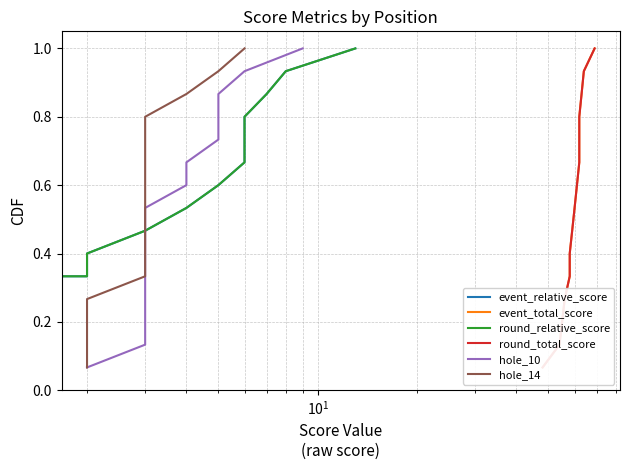

Is the value of round_total_score at $\mathdefault{10^{0}}$ greater than the value of event_total_score at 10?

No